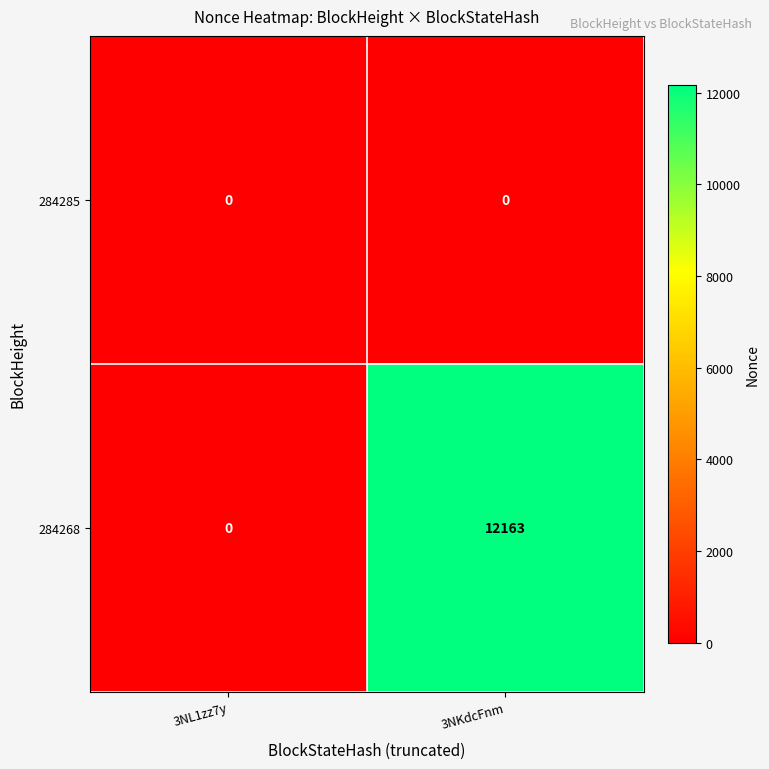

Reading right to left, list all the values displayed in this chart.

284285: 3NKdcFnm=0	3NL1zz7y=0
284268: 3NKdcFnm=12163	3NL1zz7y=0